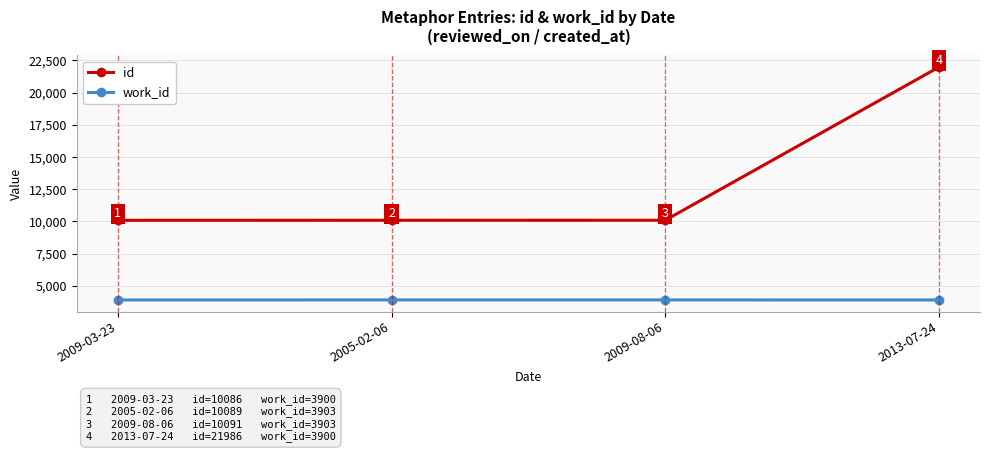

What is the greatest value displayed?

21986